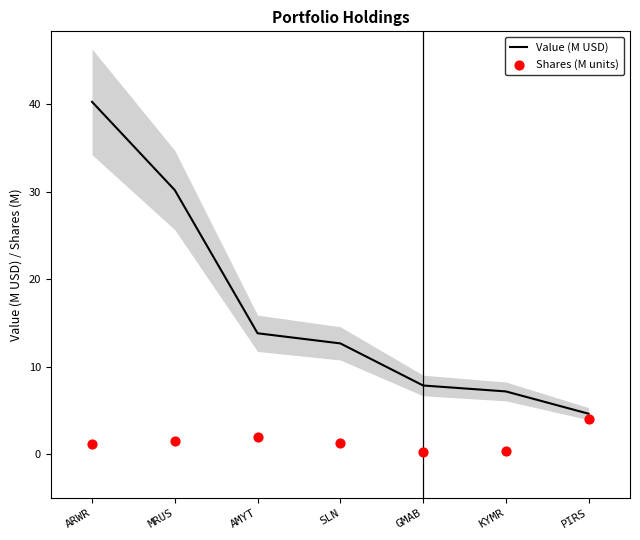

At how many categories does at least one series exceed 34?

1